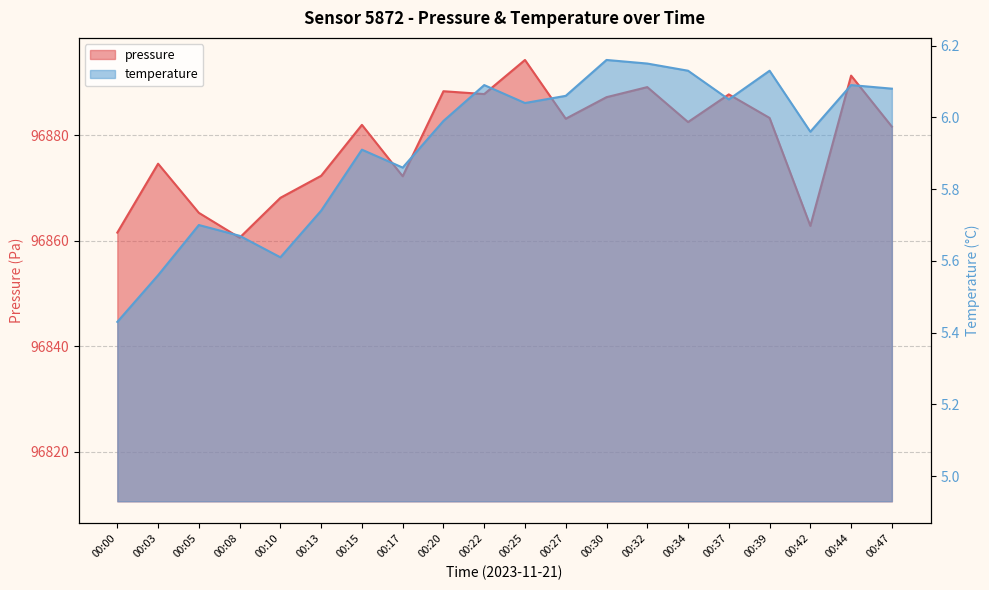

What is the value of the pressure point at the 12th from the left?

96883.2